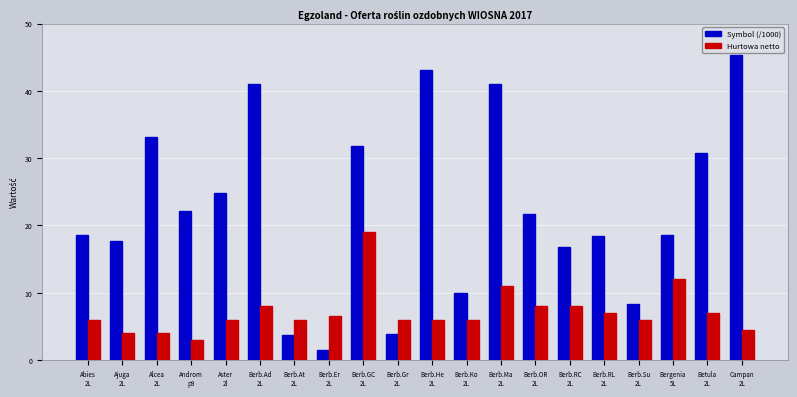

What are all the series names shown in the legend?

Symbol (/1000), Hurtowa netto